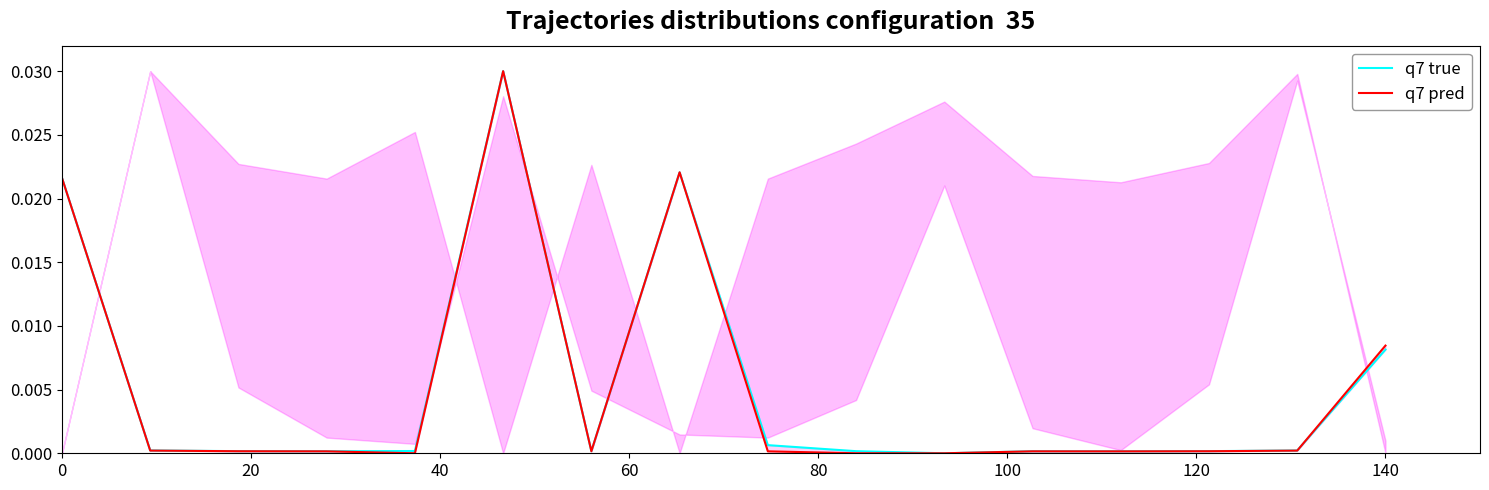

Rank the series by their average value, from lowest to highest.

q7 pred, q7 true